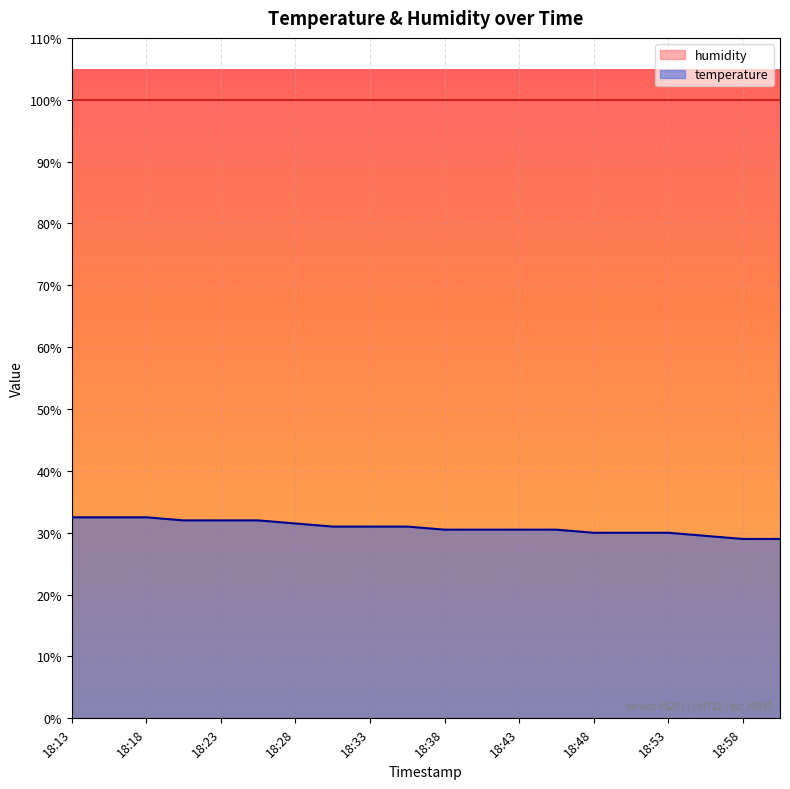

List the labels in order of value, largest first.

18:13, 18:15, 18:18, 18:20, 18:23, 18:25, 18:28, 18:30, 18:33, 18:35, 18:38, 18:40, 18:43, 18:45, 18:48, 18:50, 18:53, 18:55, 18:58, 19:00